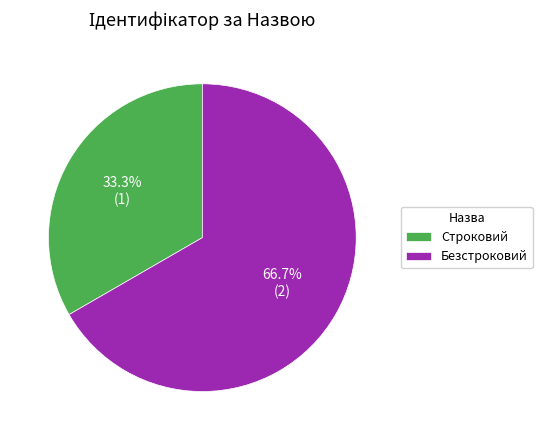

How many slices are in this pie chart?

2